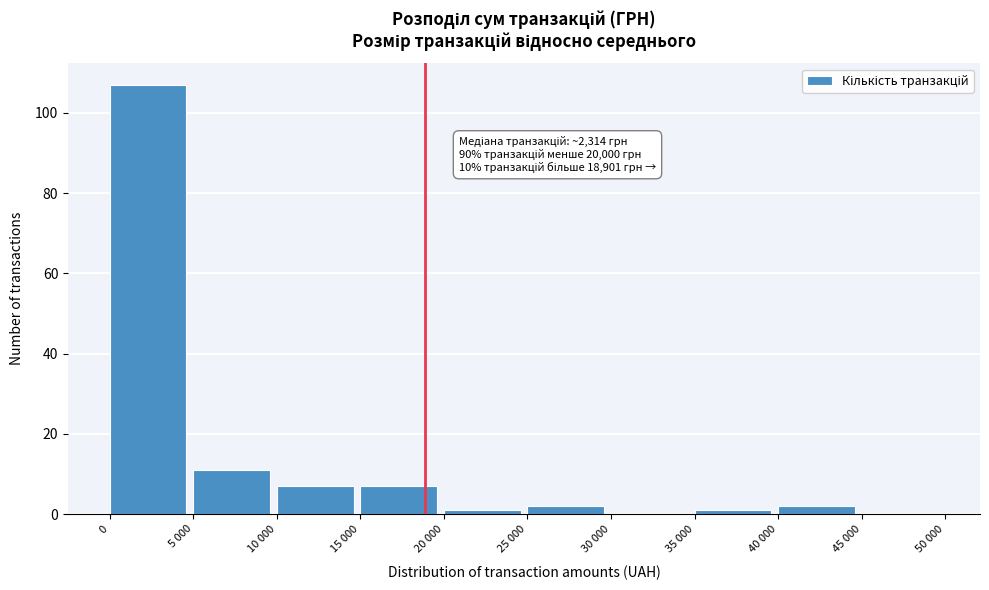

Reading right to left, list all the values displayed in this chart.

45 000=0	40 000=2	35 000=1	30 000=0	25 000=2	20 000=1	15 000=7	10 000=7	5 000=11	0=107